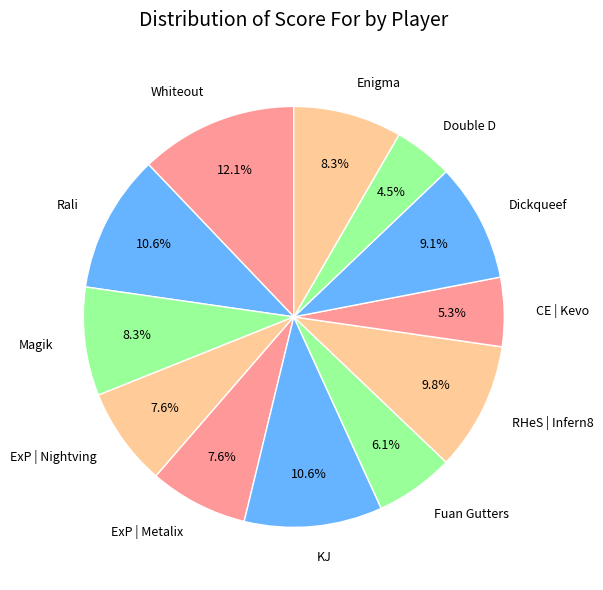

To the nearest percent, what is the difference between the largest and smallest slice percentages?

8%